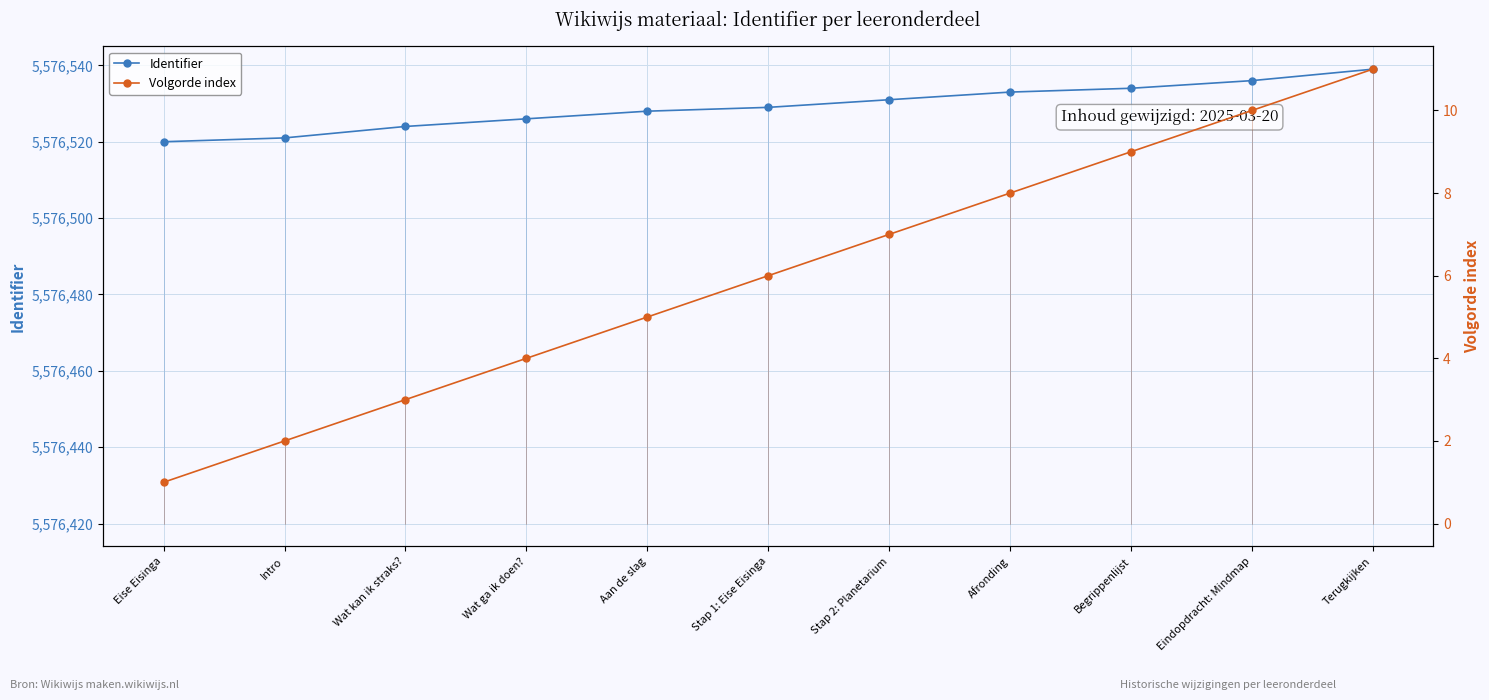

What is the minimum value shown in the chart?

1